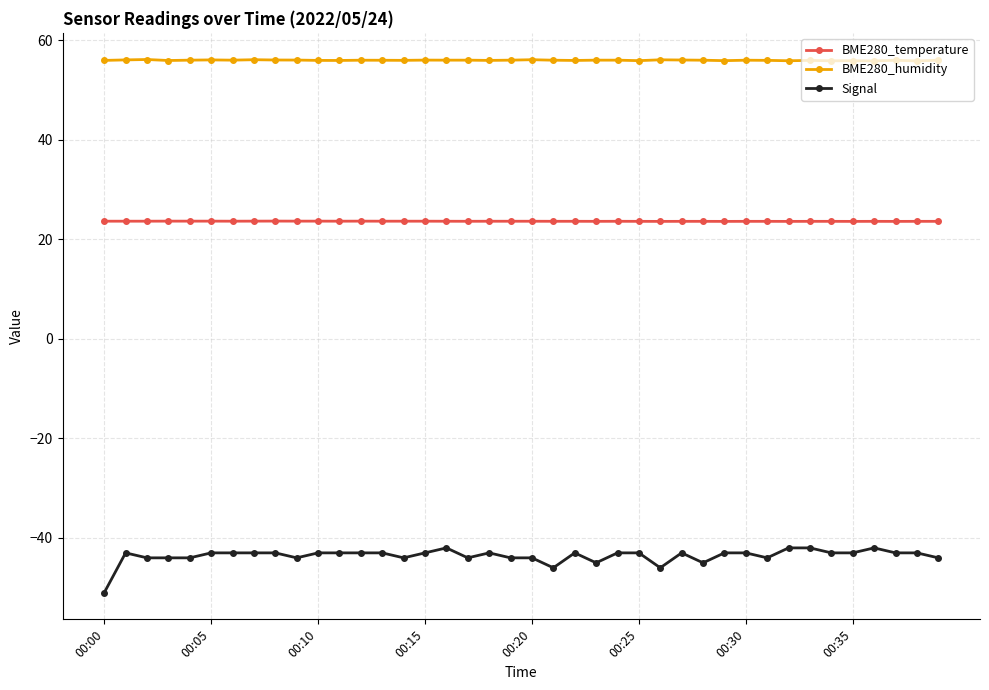

Which series has the widest spread of values?

Signal